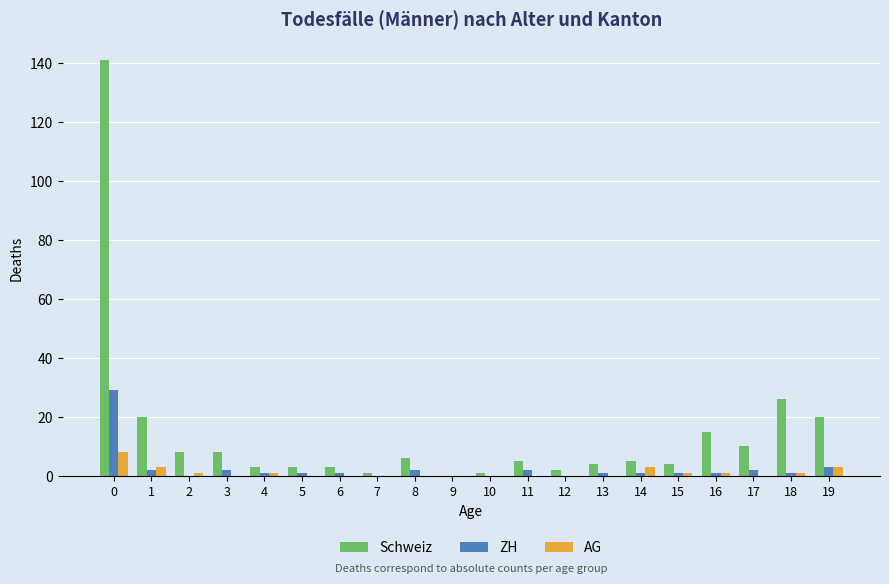

Reading left to right, what are all the values shown in this chart?

Schweiz: 0=141	1=20	2=8	3=8	4=3	5=3	6=3	7=1	8=6	9=0	10=1	11=5	12=2	13=4	14=5	15=4	16=15	17=10	18=26	19=20
ZH: 0=29	1=2	2=0	3=2	4=1	5=1	6=1	7=0	8=2	9=0	10=0	11=2	12=0	13=1	14=1	15=1	16=1	17=2	18=1	19=3
AG: 0=8	1=3	2=1	3=0	4=1	5=0	6=0	7=0	8=0	9=0	10=0	11=0	12=0	13=0	14=3	15=1	16=1	17=0	18=1	19=3